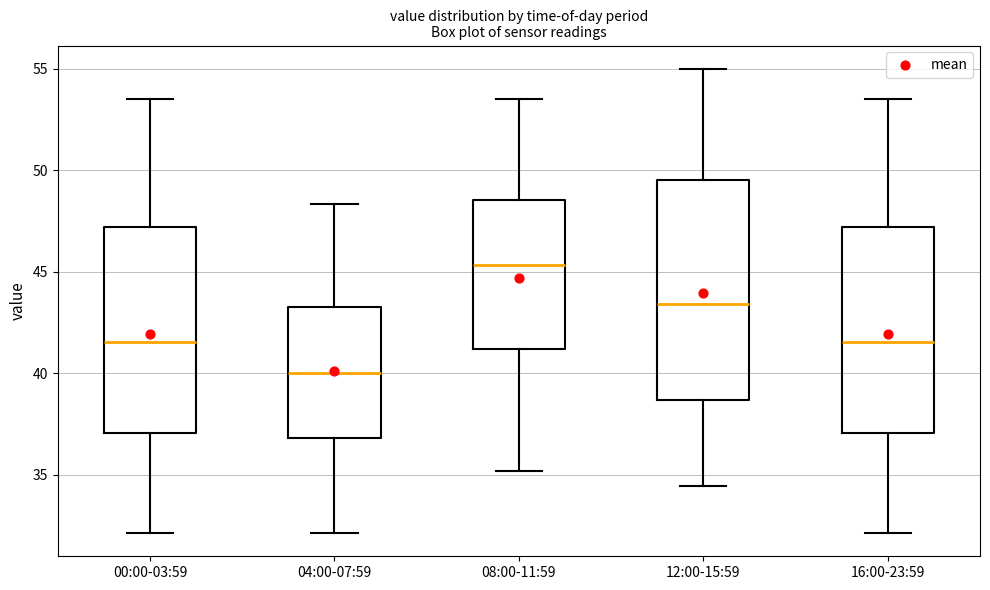

Where is the lower edge of the box for 12:00-15:59 on the y-axis? The values are not printed on the chart, so give them approximately, as read against the axis.

38.5